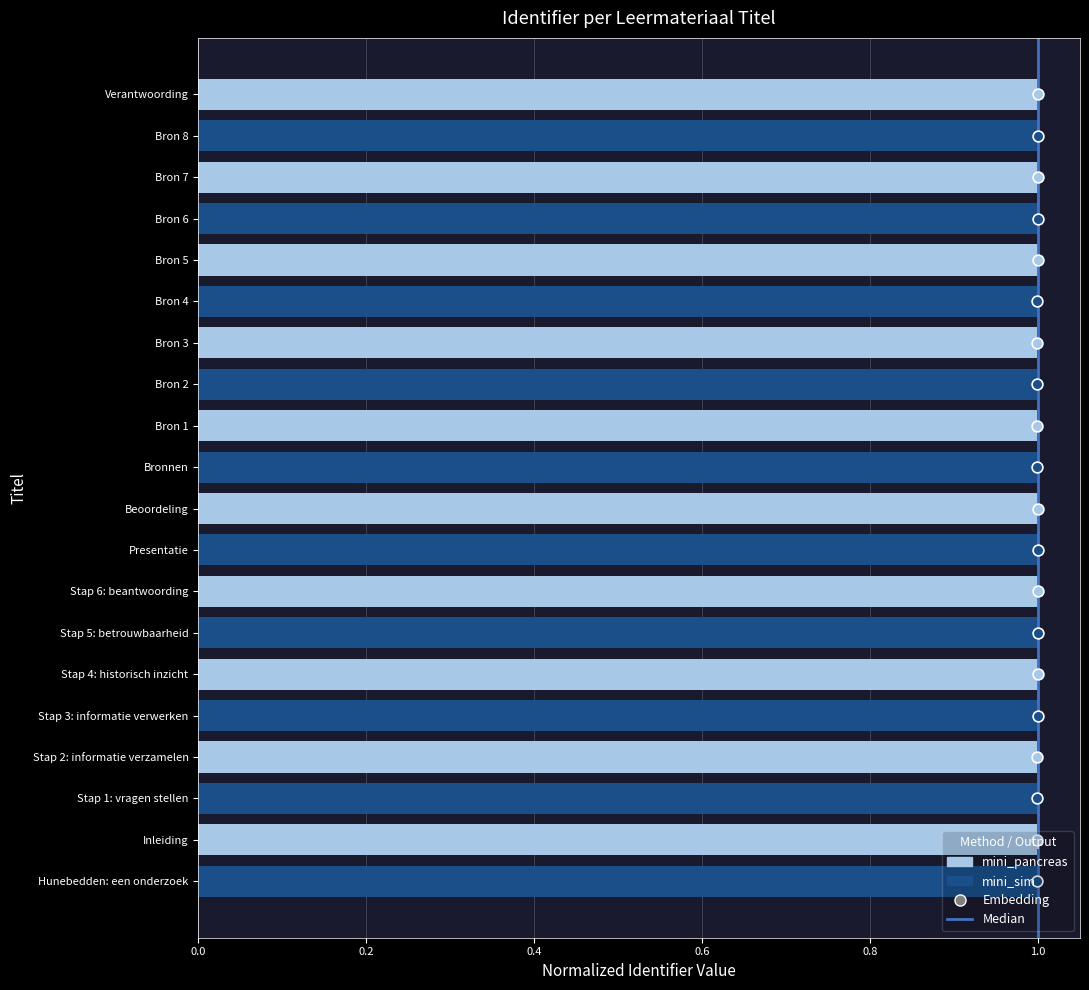

What is the change in value from 0.0 to 0.2?

+1